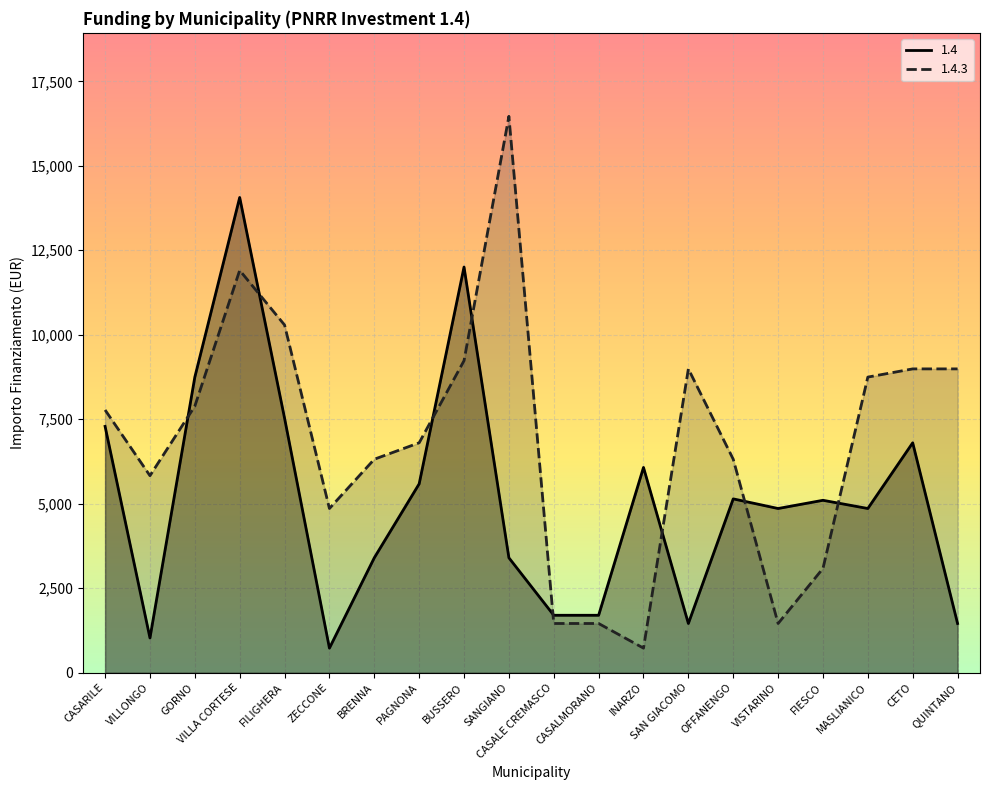

Rank the series by their average value, from highest to lowest.

1.4.3, 1.4